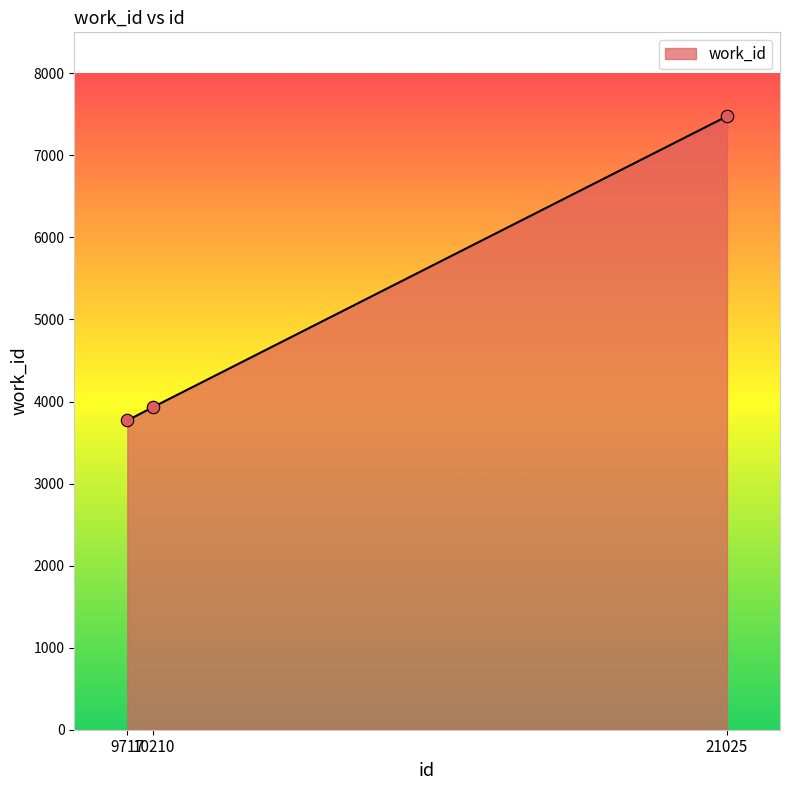

What is the change in value from 9717 to 10210?

+166